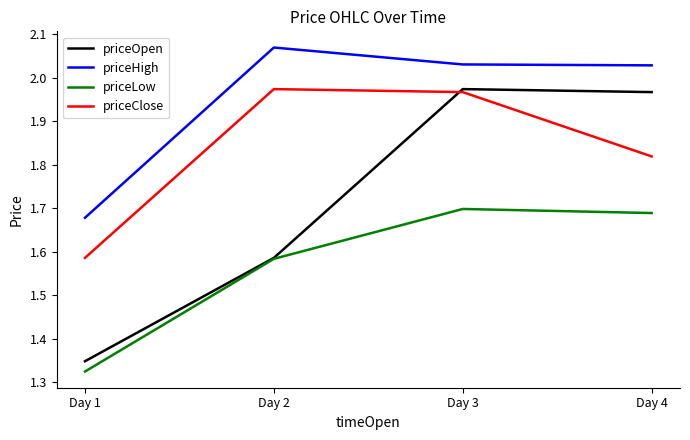

True or false: priceHigh and priceLow cross at least once.

False